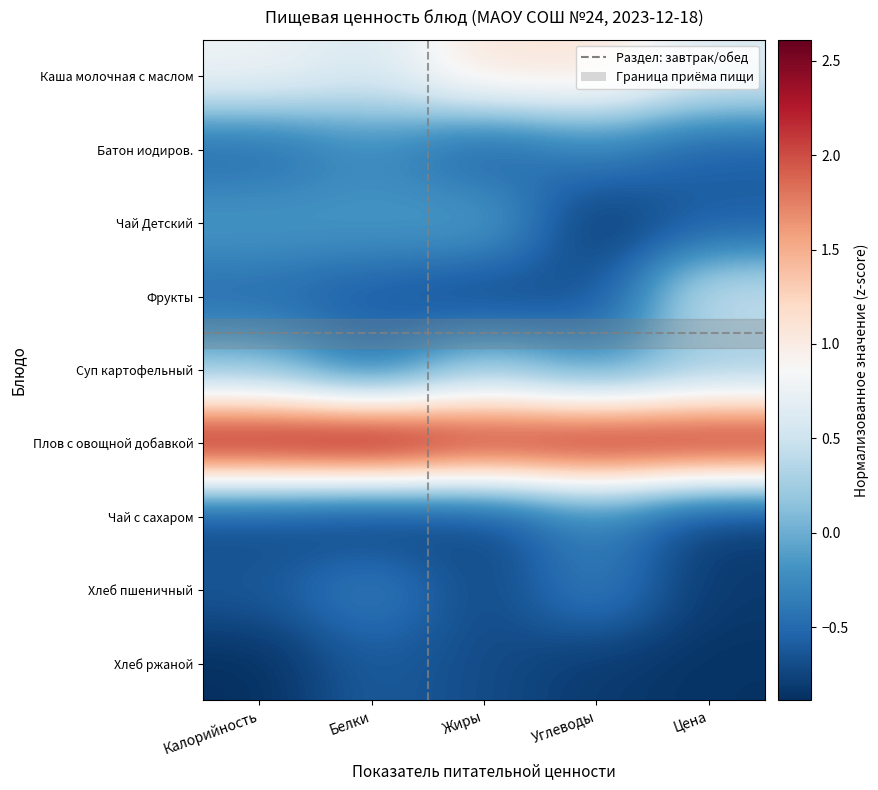

Reading right to left, transcribe all the data shown in this chart.

Каша молочная с маслом: Цена=0.6	Углеводы=1.1	Жиры=1.1	Белки=0.6	Калорийность=0.8
Батон иодиров.: Цена=-0.6	Углеводы=-0.3	Жиры=-0.6	Белки=-0.3	Калорийность=-0.5
Чай Детский: Цена=-0.6	Углеводы=-0.8	Жиры=-0.1	Белки=-0.1	Калорийность=-0.1
Фрукты: Цена=0.5	Углеводы=-0.7	Жиры=-0.7	Белки=-0.6	Калорийность=-0.5
Суп картофельный: Цена=0.2	Углеводы=-0.2	Жиры=0.2	Белки=-0.4	Калорийность=0.1
Плов с овощной добавкой: Цена=2.4	Углеводы=2.4	Жиры=2.3	Белки=2.6	Калорийность=2.5
Чай с сахаром: Цена=-0.8	Углеводы=-0.3	Жиры=-0.7	Белки=-0.9	Калорийность=-0.7
Хлеб пшеничный: Цена=-0.8	Углеводы=-0.3	Жиры=-0.7	Белки=-0.3	Калорийность=-0.6
Хлеб ржаной: Цена=-0.9	Углеводы=-0.8	Жиры=-0.7	Белки=-0.6	Калорийность=-0.9